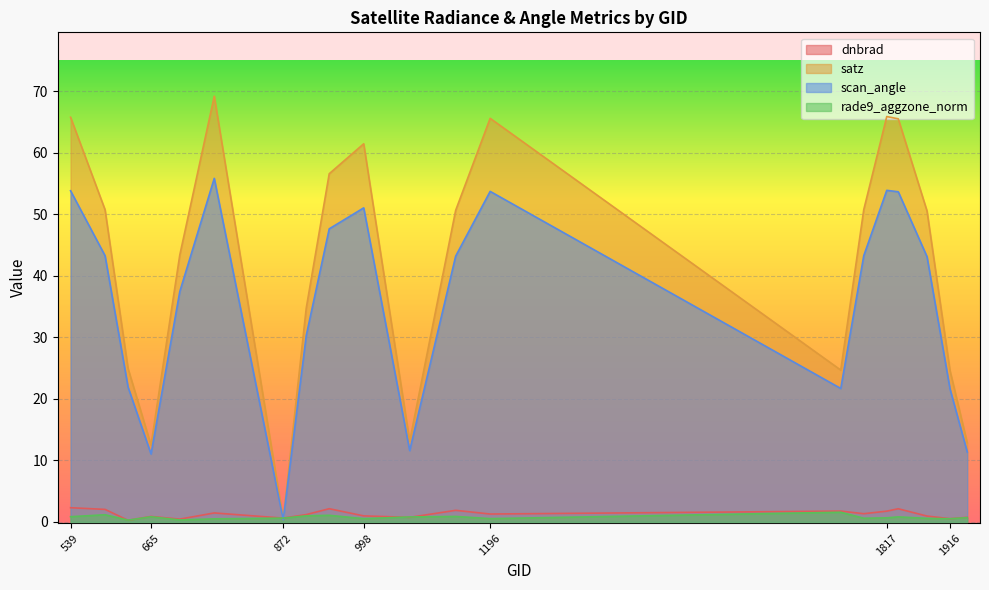

Where does the dnbrad series first go above 1?

539